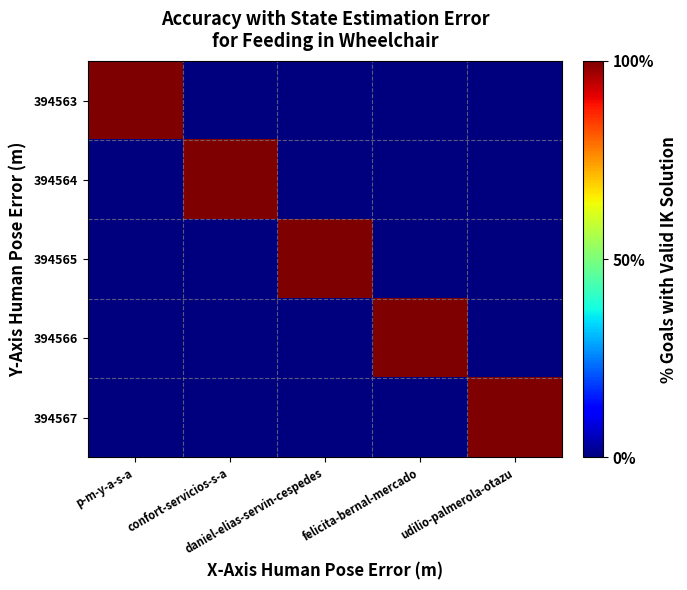

Which series has the widest spread of values?

394563